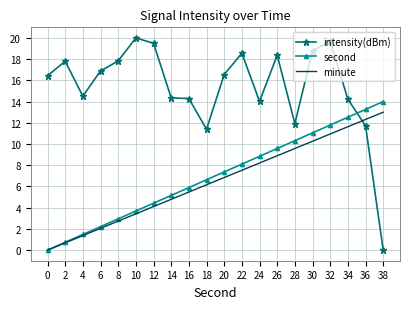

Which series ends up on top after the final intersection of minute and intensity(dBm)?

minute